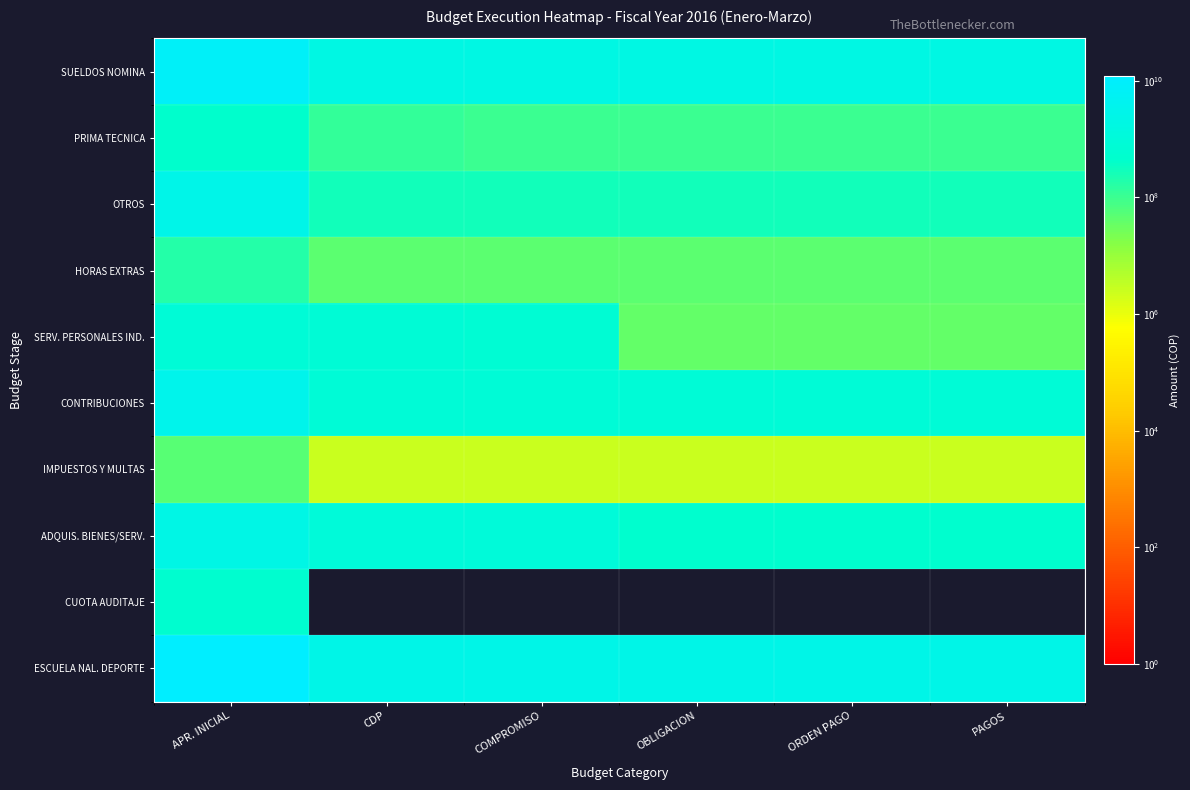

How many categories are shown in the chart?

6